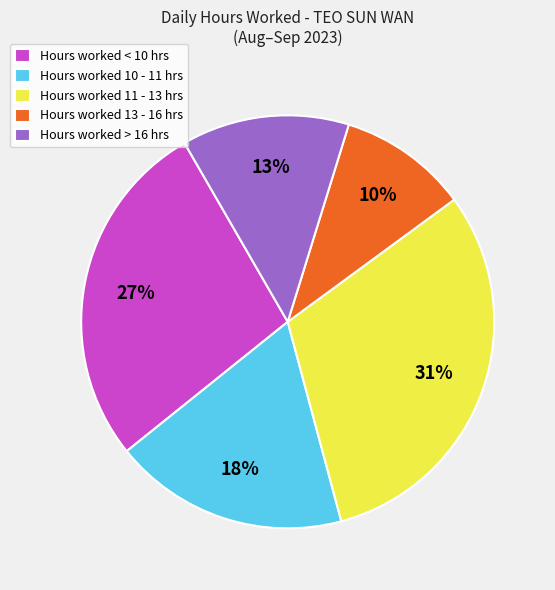

True or false: Hours worked > 16 hrs accounts for 5% of the total.

False